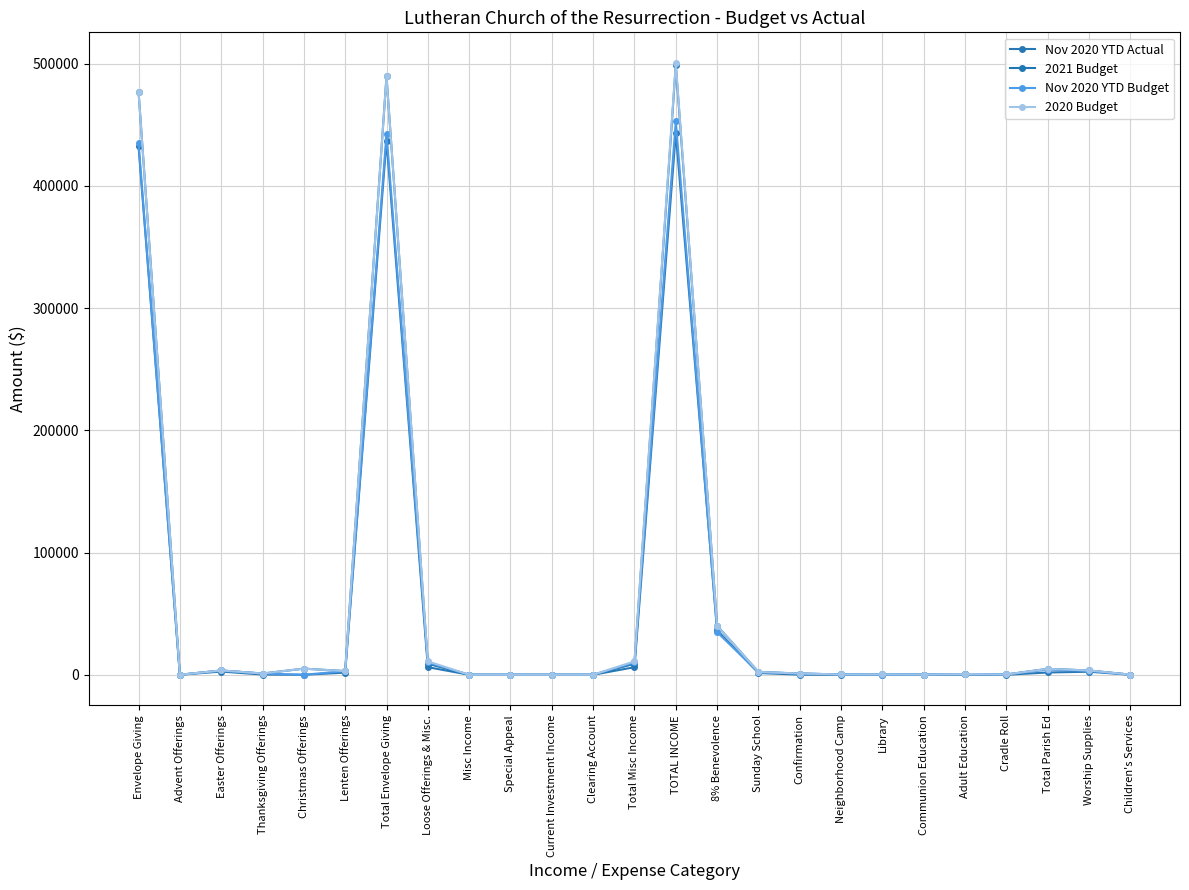

How many distinct data groups are displayed?

4